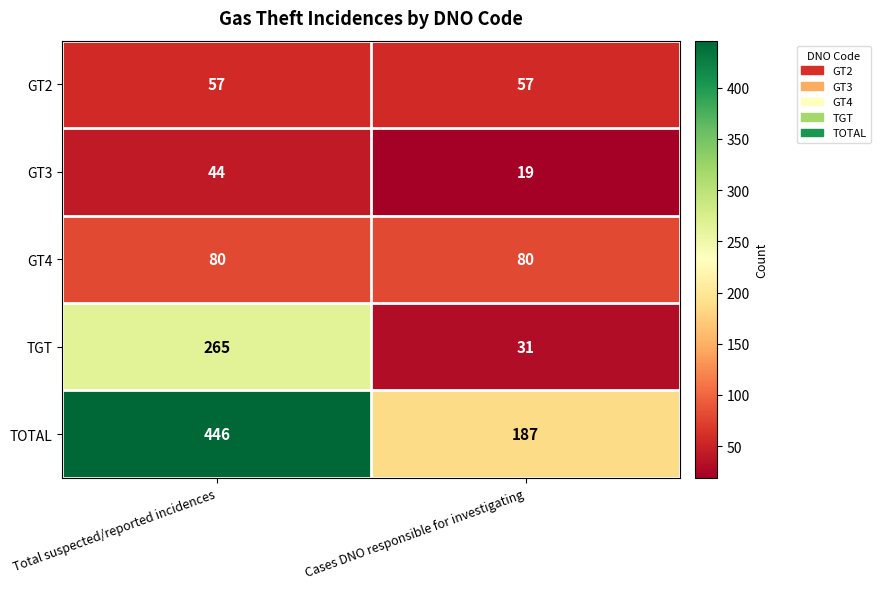

The value of TGT at Total suspected/reported incidences is 265. True or false?

True